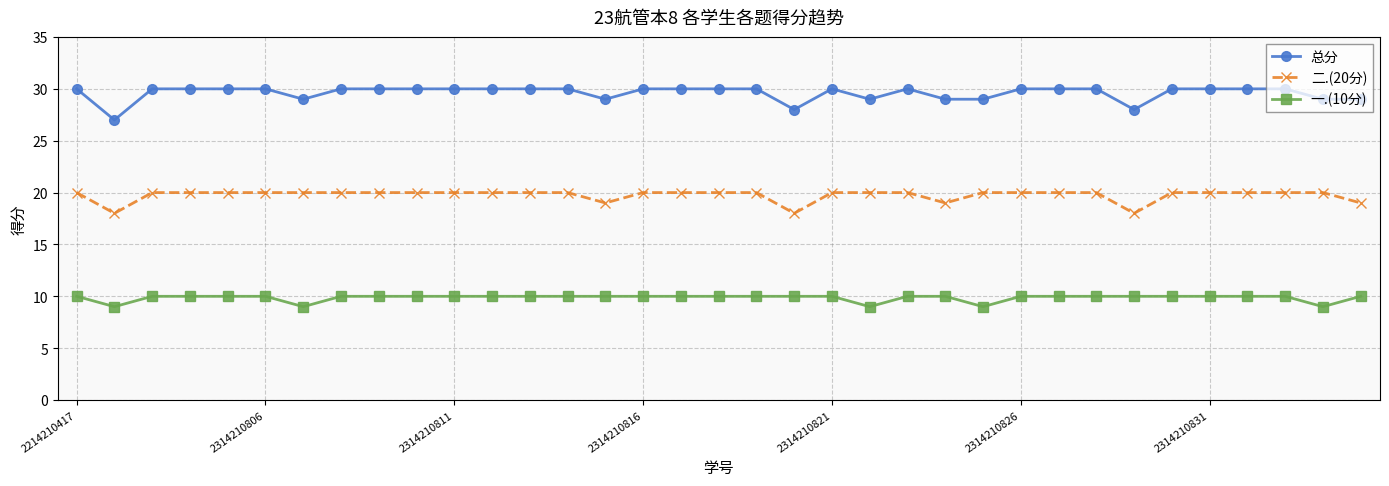

Which series has the largest total across all categories?

总分